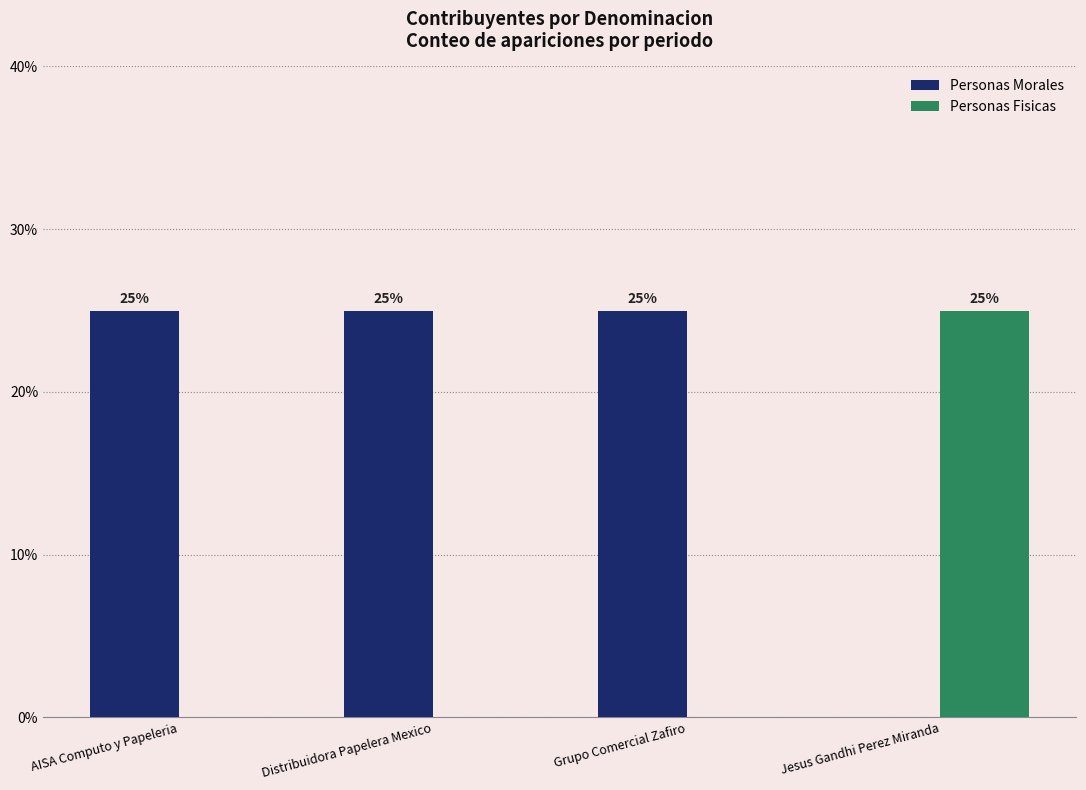

How many Personas Fisicas values are between 0 and 25?

4